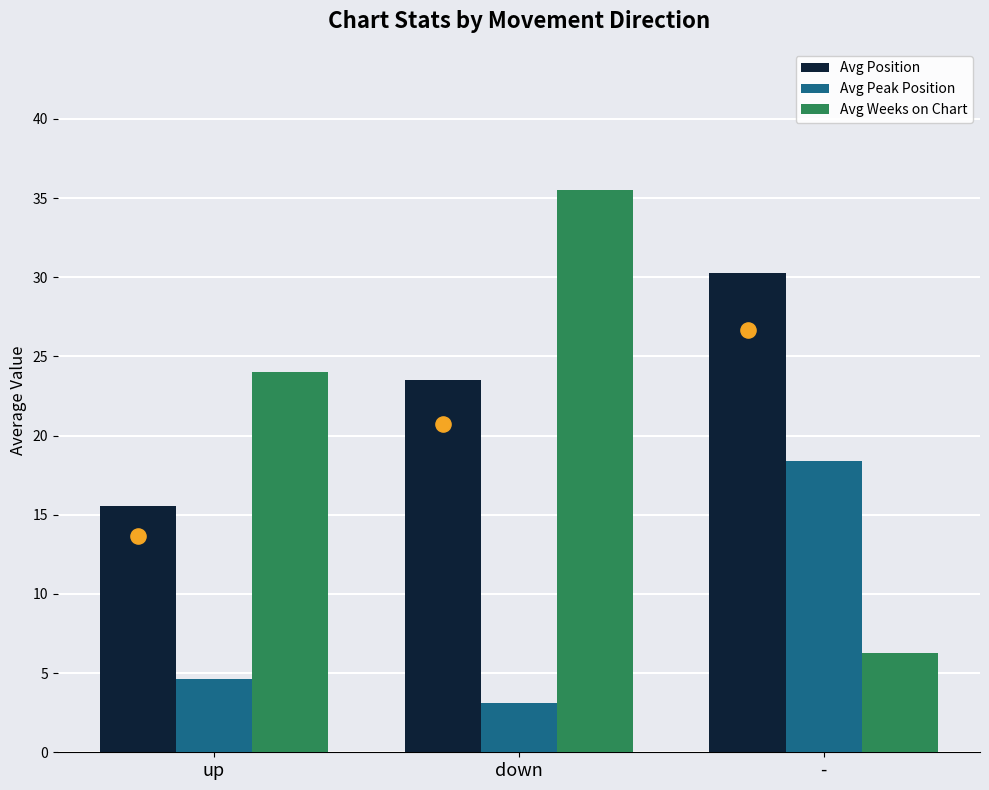

Which series has the largest total across all categories?

Avg Position